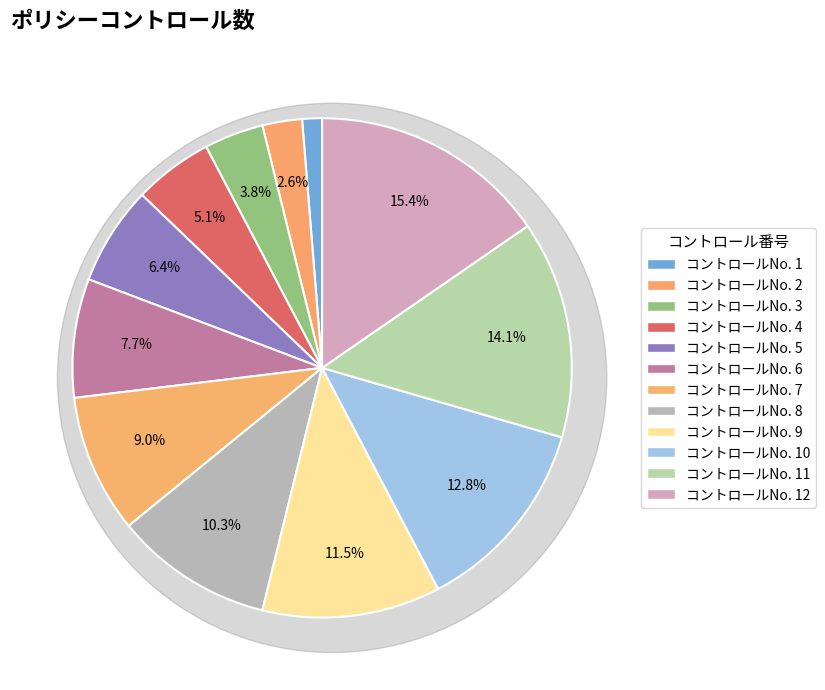

Between 10 and 5, which is larger?

10